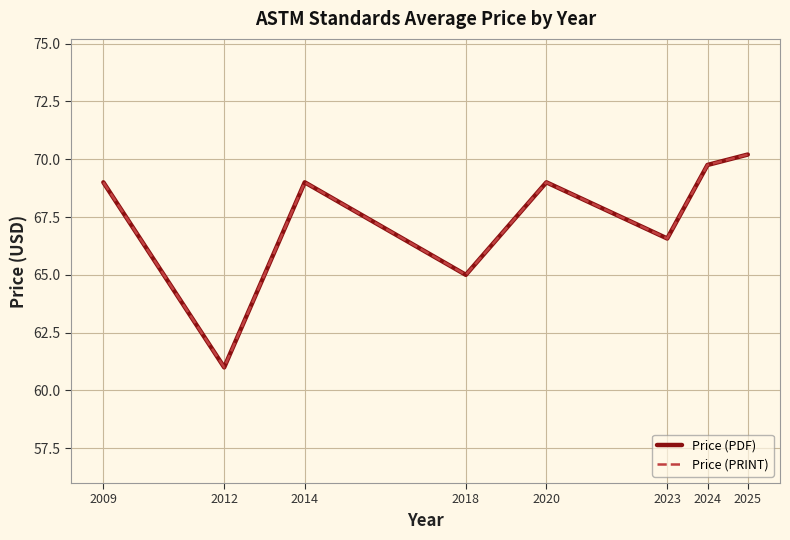

The value of Price (PDF) at 2009 is 69.0. True or false?

True